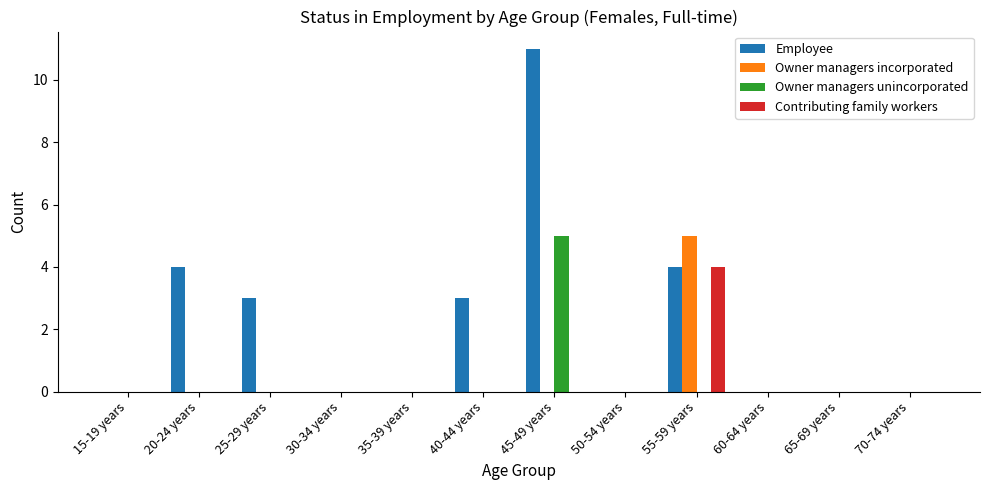

Which series changed the most between 25-29 years and 55-59 years?

Owner managers incorporated